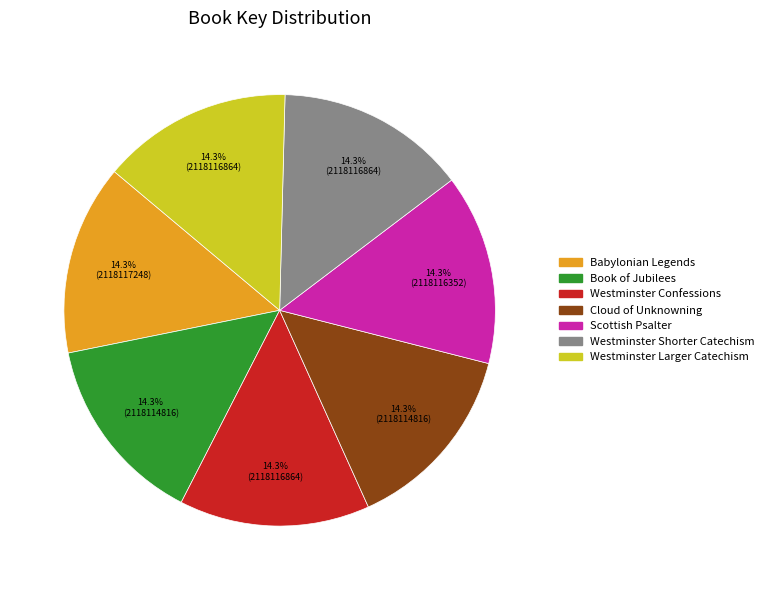

Is the sum of Westminster Confessions and Cloud of Unknowning greater than half?

No